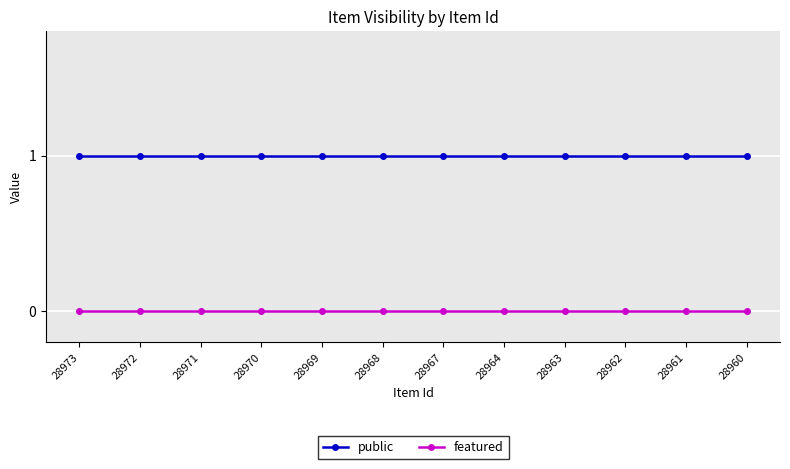

Which series has the largest total across all categories?

public